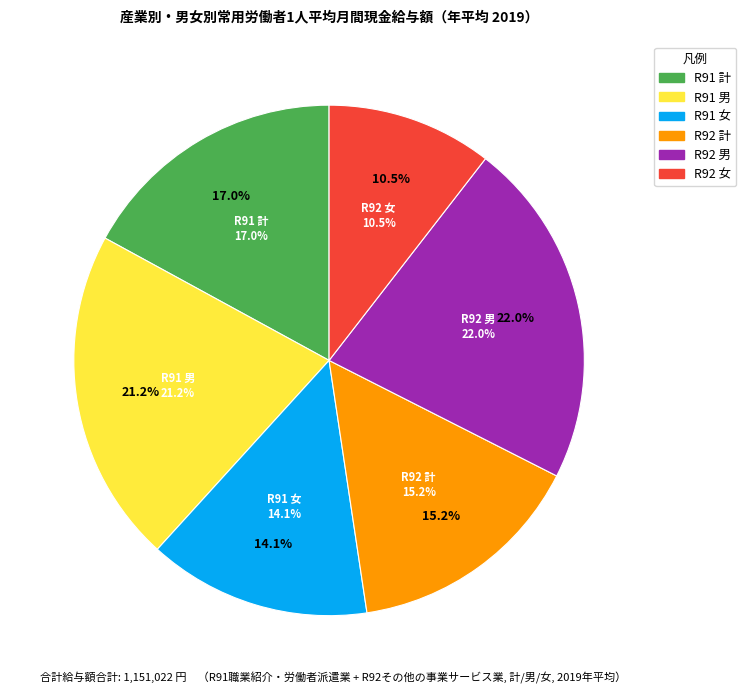

Combined, what portion of the pie is R91職業紹介・労働者派遣業_女 and R91職業紹介・労働者派遣業_計?

31.2%